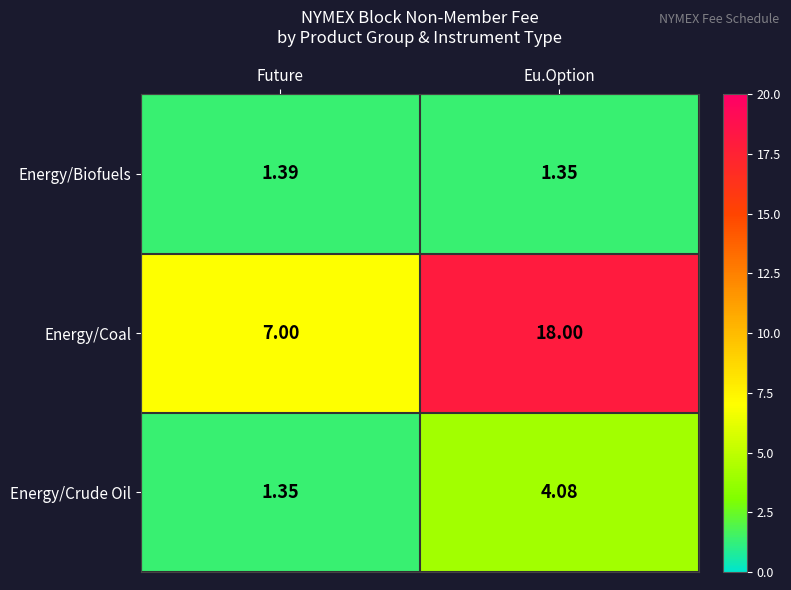

Which category has the highest value in the Energy/Crude Oil series?

Eu.Option